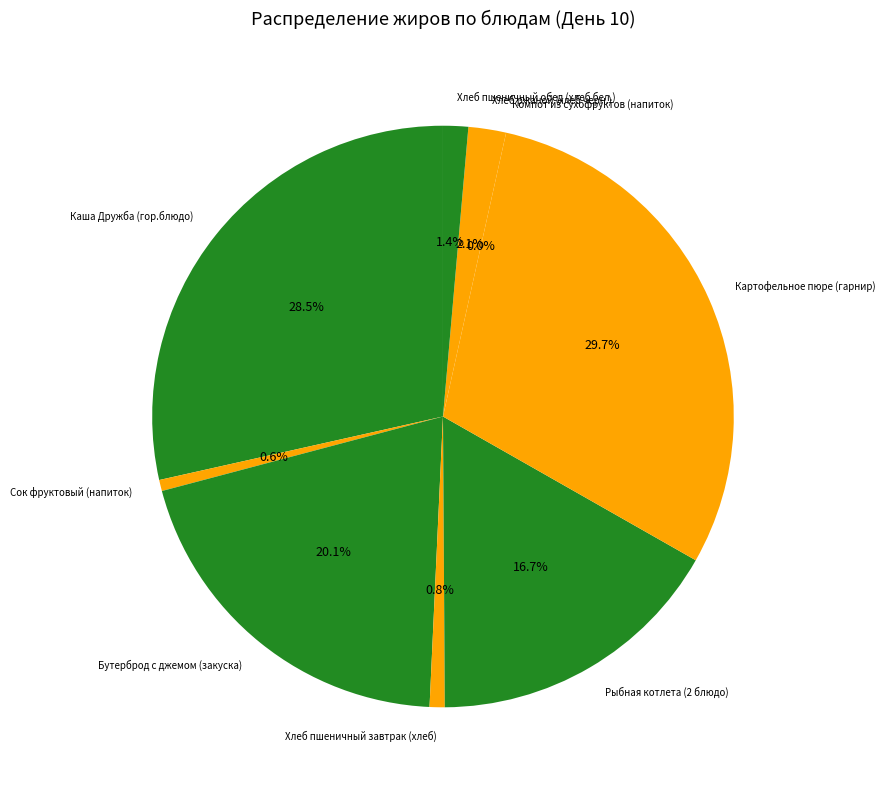

Is it true that Рыбная котлета (2 блюдо) is 24% of the pie?

False